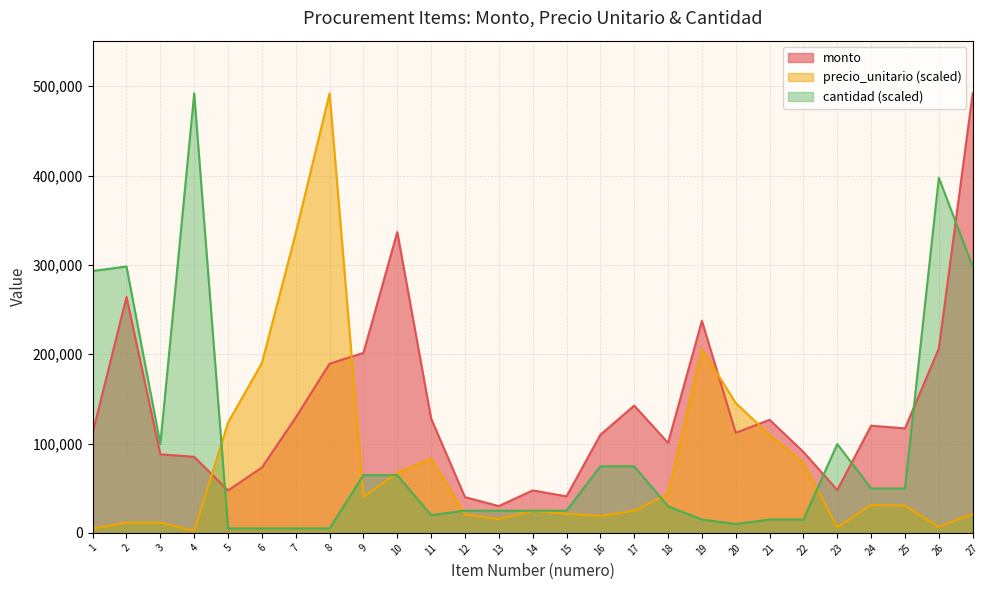

Reading left to right, transcribe all the data shown in this chart.

monto: 1=112100.0	2=264000.0	3=88000.0	4=85140.0	5=47500.0	6=73200.0	7=129160.0	8=189400.0	9=201500.0	10=336700.0	11=128000.0	12=40000.0	13=30000.0	14=47500.0	15=40900.0	16=109800.0	17=142500.0	18=100800.0	19=237360.0	20=112000.0	21=126600.0	22=90600.0	23=48000.0	24=120000.0	25=117000.0	26=206400.0	27=492000.0
precio_unitario: 1=4935.6	2=11429.8	3=11429.8	4=2234.0	5=123389.7	6=190149.9	7=335515.9	8=492000.0	9=40264.0	10=67279.8	11=83125.7	12=20781.4	13=15586.1	14=24677.9	15=21249.0	16=19015.0	17=24677.9	18=43641.0	19=205528.2	20=145469.9	21=109622.0	22=78449.8	23=6234.4	24=31172.1	25=30392.8	26=6702.0	27=21301.0
cantidad: 1=293212.1	2=298181.8	3=99393.9	4=492000.0	5=4969.7	6=4969.7	7=4969.7	8=4969.7	9=64606.1	10=64606.1	11=19878.8	12=24848.5	13=24848.5	14=24848.5	15=24848.5	16=74545.5	17=74545.5	18=29818.2	19=14909.1	20=9939.4	21=14909.1	22=14909.1	23=99393.9	24=49697.0	25=49697.0	26=397575.8	27=298181.8